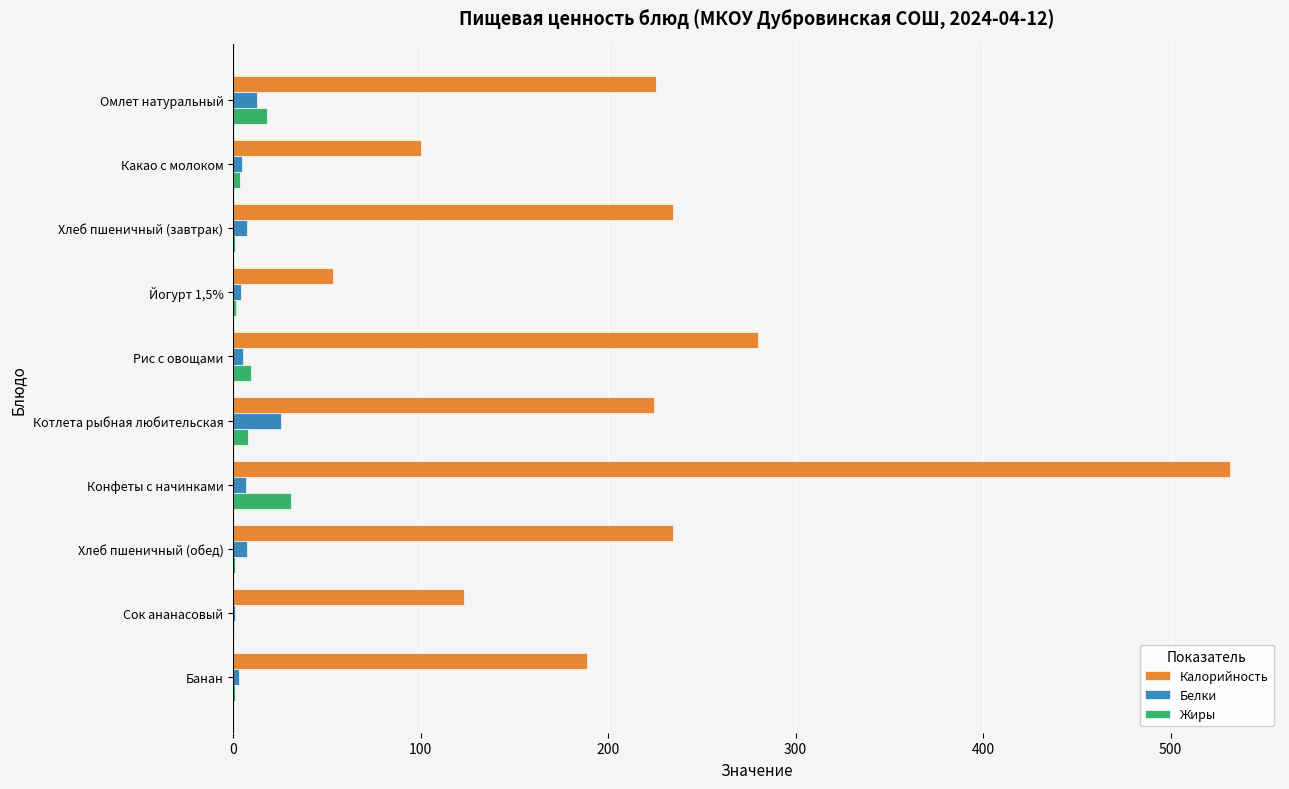

What is the highest value of the Белки series?

25.6